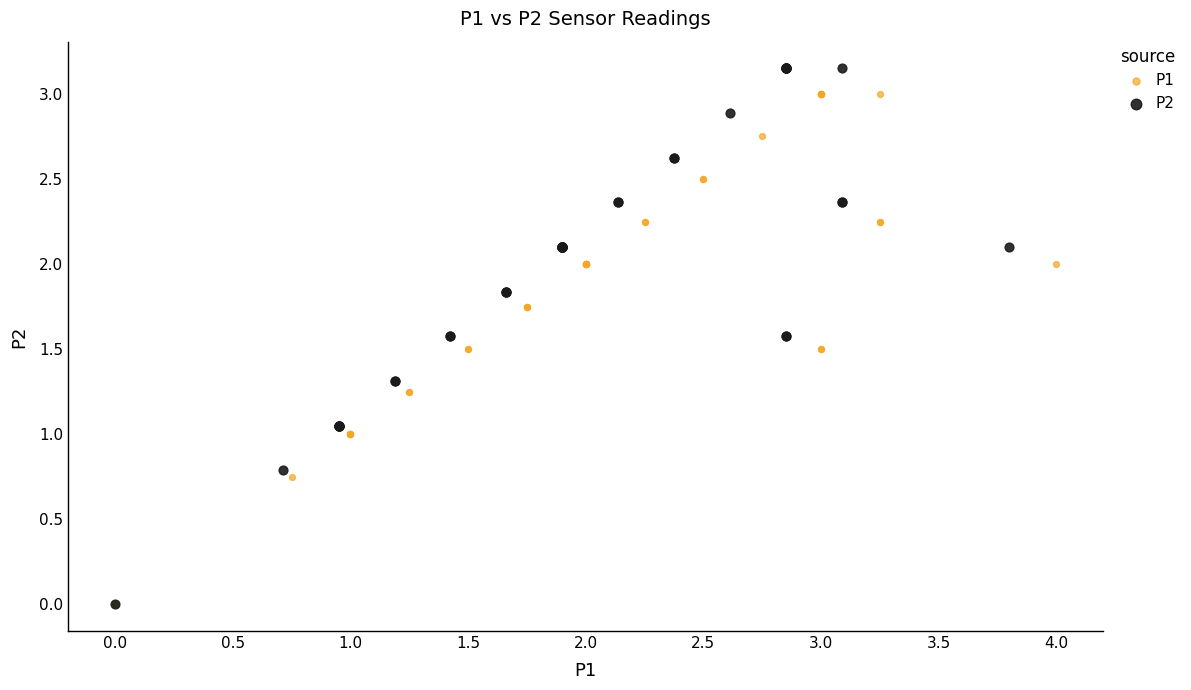

What are all the series names shown in the legend?

P1, P2